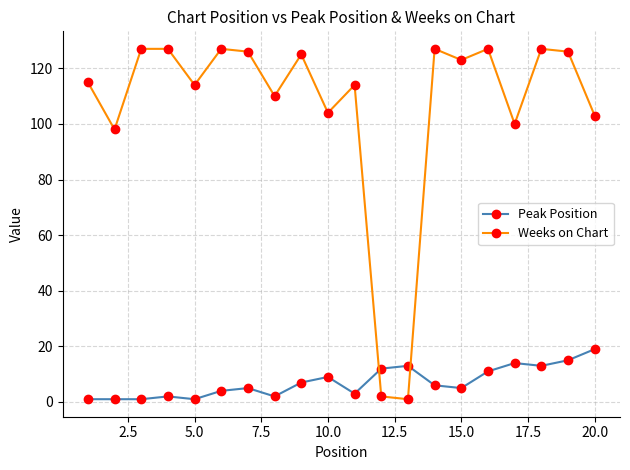

True or false: Weeks on Chart and Peak Position cross at least once.

True